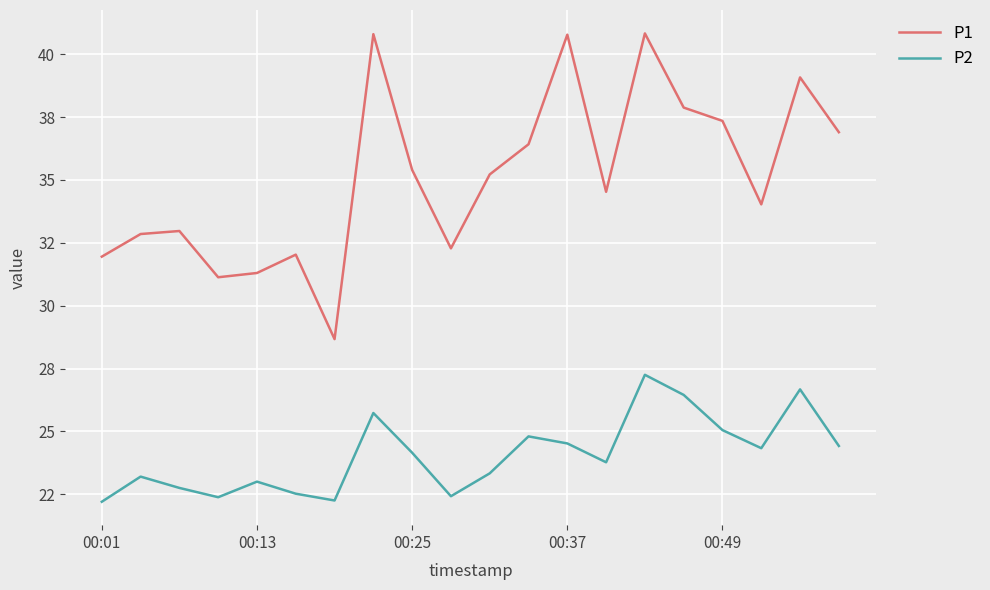

What are all the series names shown in the legend?

P1, P2